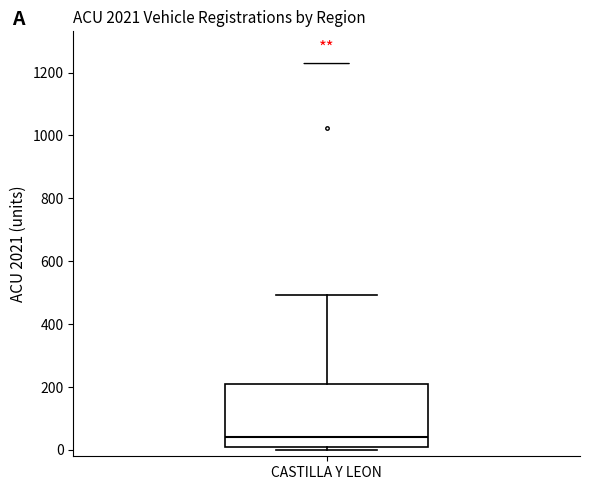

Transcribe this box plot: give where the median line is, the range the box spans, and where the two whiskers end, as read against the y-axis. The values are not printed on the chart, so give them approximately, as read against the axis.

median 40, box 0 to 200, whiskers 0 (just below the box's lower edge) to 500